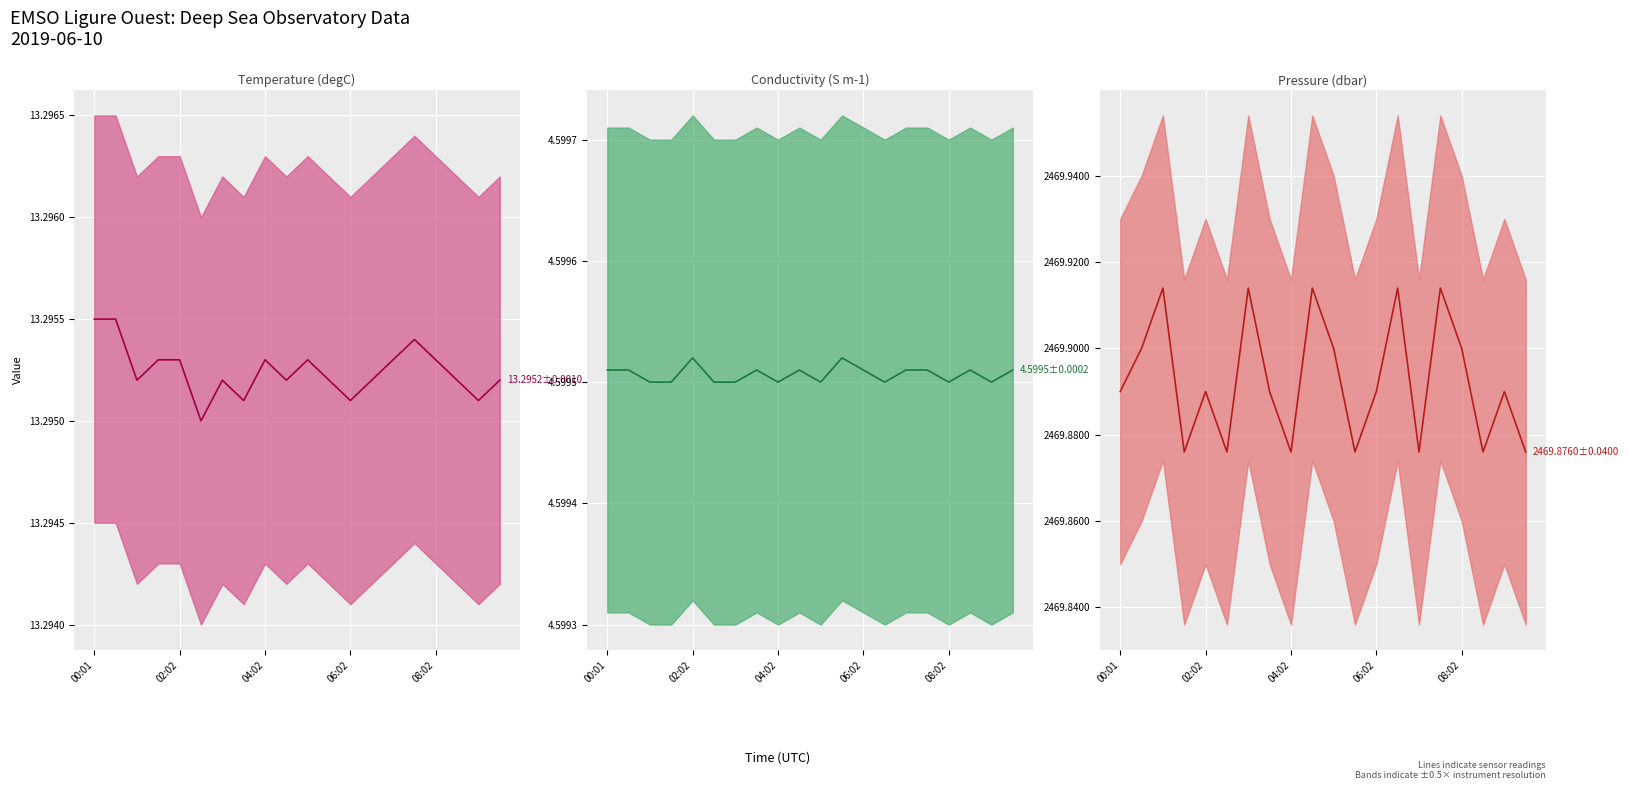

At how many categories does at least one series exceed 1976?

20